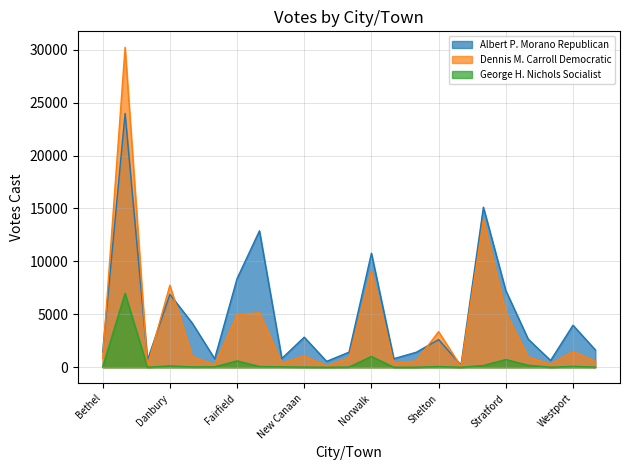

Between Redding and Weston, which series saw the biggest shift?

Albert P. Morano Republican